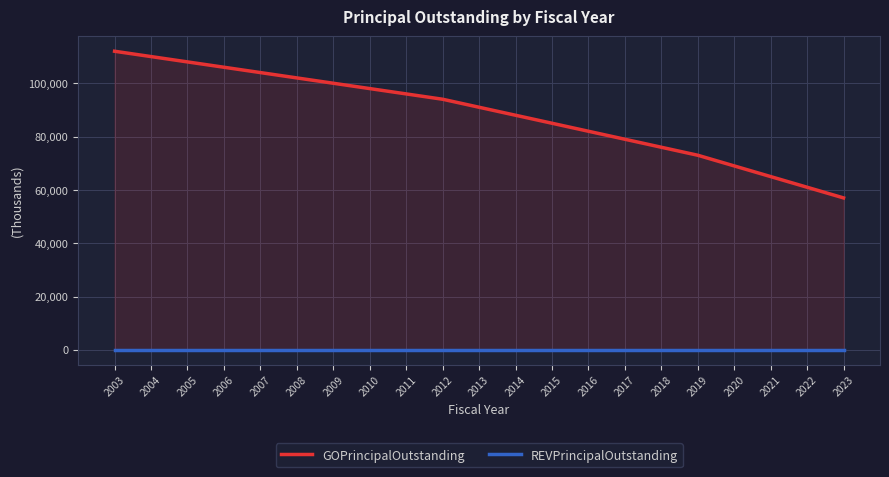

List the labels in order of GOPrincipalOutstanding value, smallest first.

2023, 2022, 2021, 2020, 2019, 2018, 2017, 2016, 2015, 2014, 2013, 2012, 2011, 2010, 2009, 2008, 2007, 2006, 2005, 2004, 2003